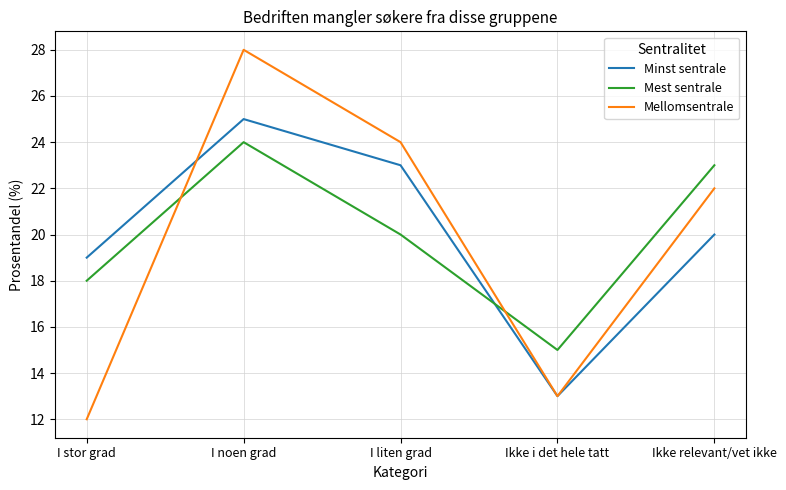

What is the difference between the maximum and minimum values in the Mest sentrale series?

9